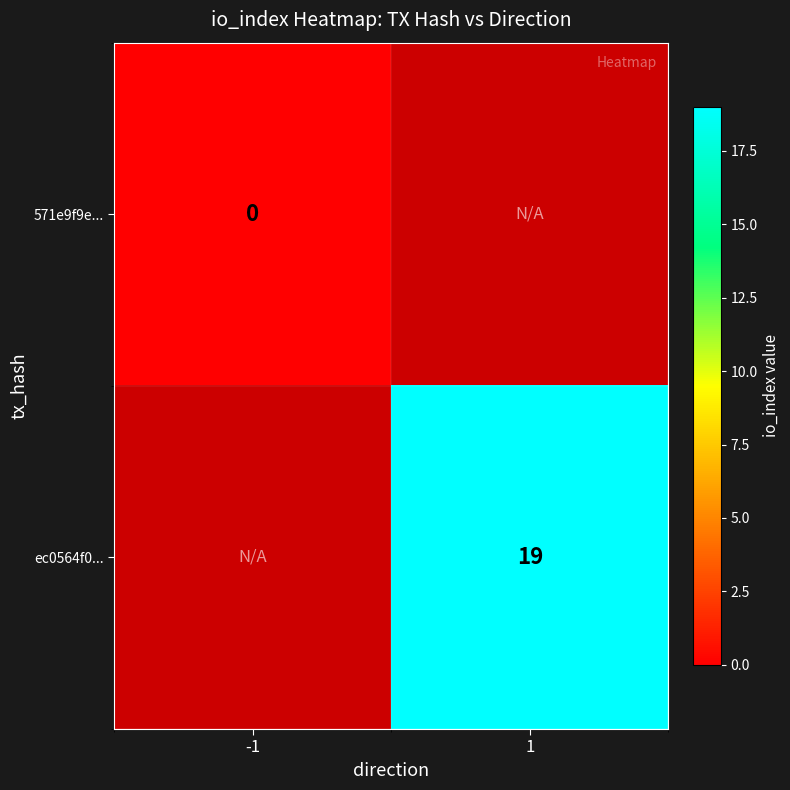

Is the value of 571e9f9e... at -1 greater than the value of ec0564f0... at 1?

No